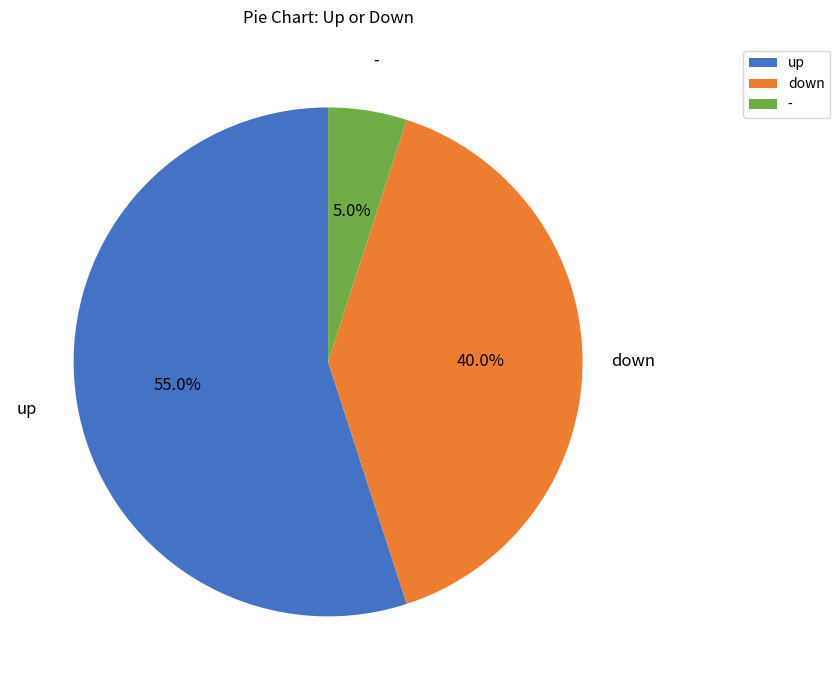

The - slice represents 5% of the pie. True or false?

True